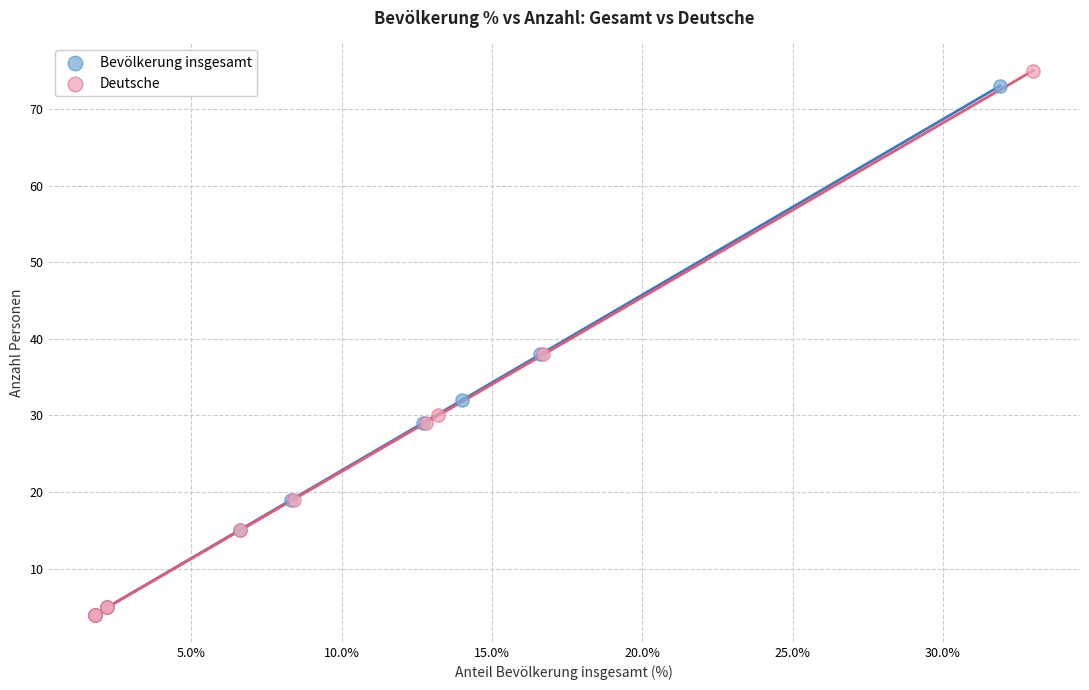

Which series has the largest Y range (max minus min)?

Deutsche